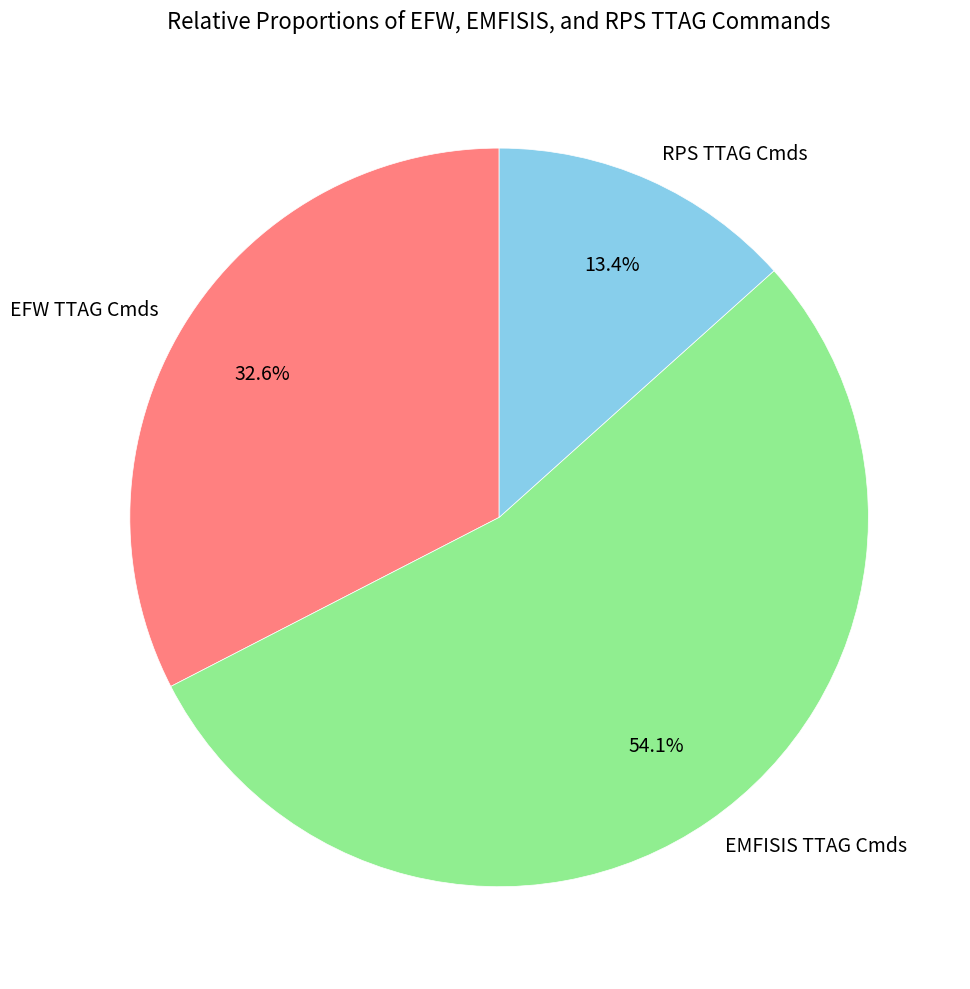

What is the largest slice in the pie chart?

EMFISIS TTAG Cmds